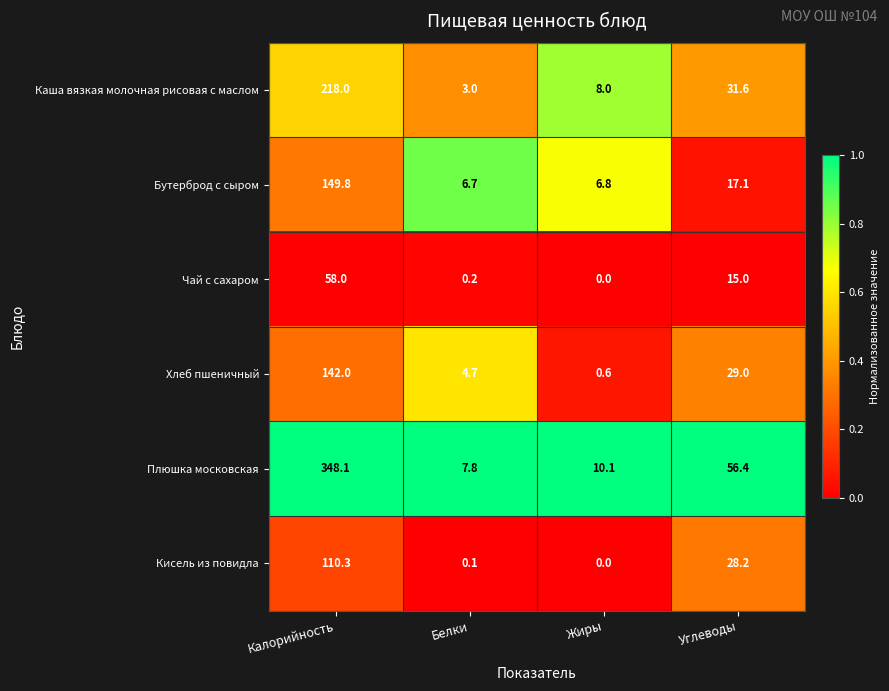

Which series has the largest total across all categories?

Плюшка московская